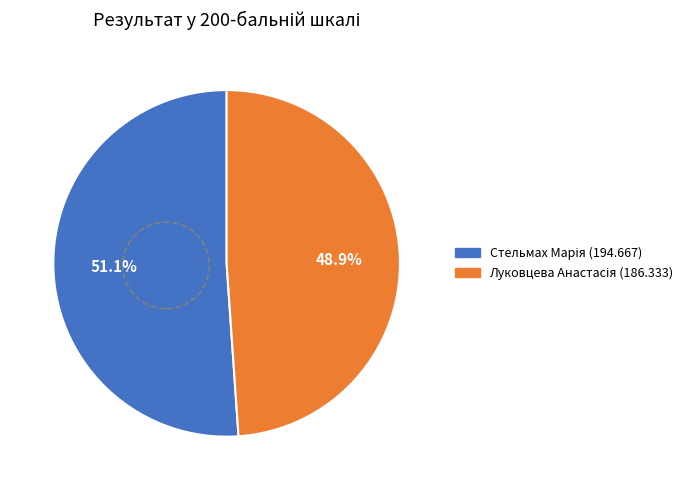

Does any single category account for the majority?

Yes